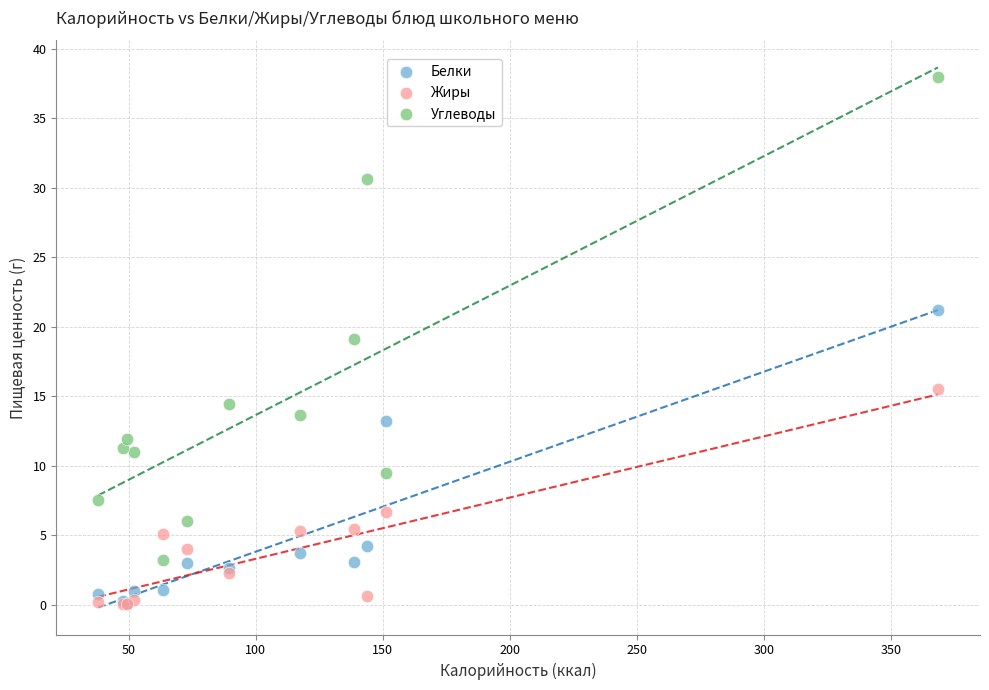

Which series reaches the maximum Y coordinate?

Углеводы